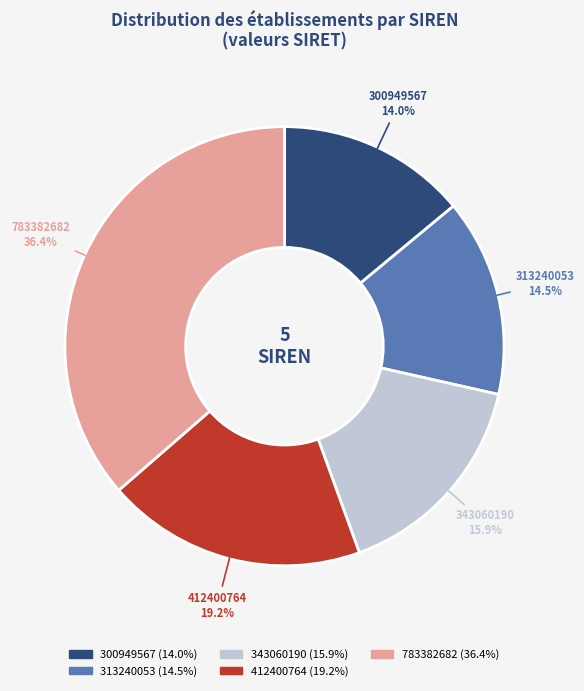

To the nearest percent, what is the difference between the 412400764 and 343060190 slice percentages?

3%